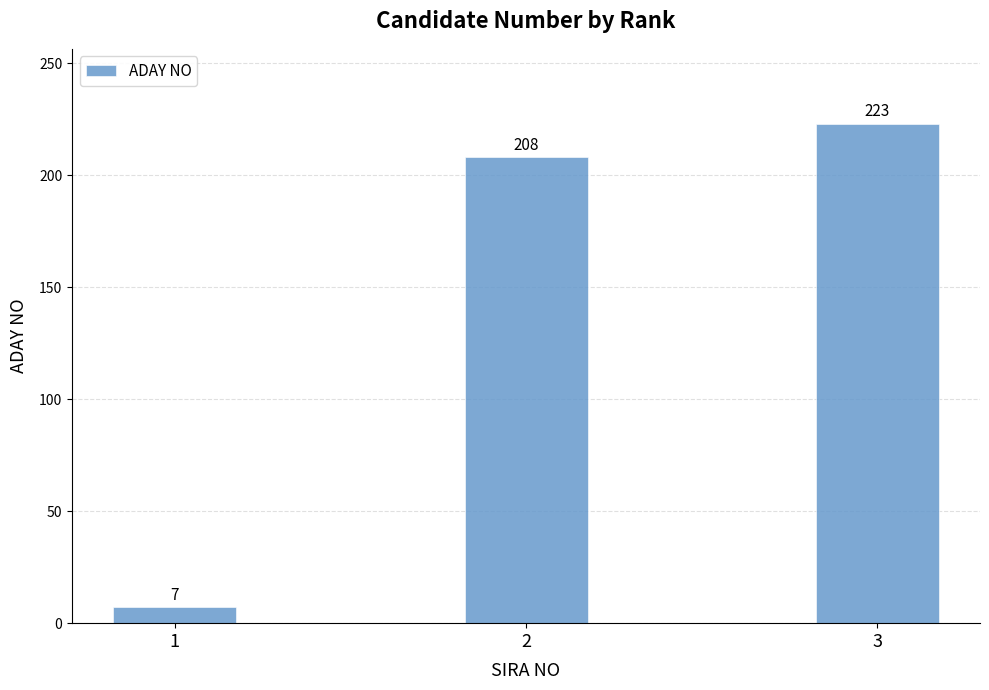

What is the value of the 3rd bar from the left?

223